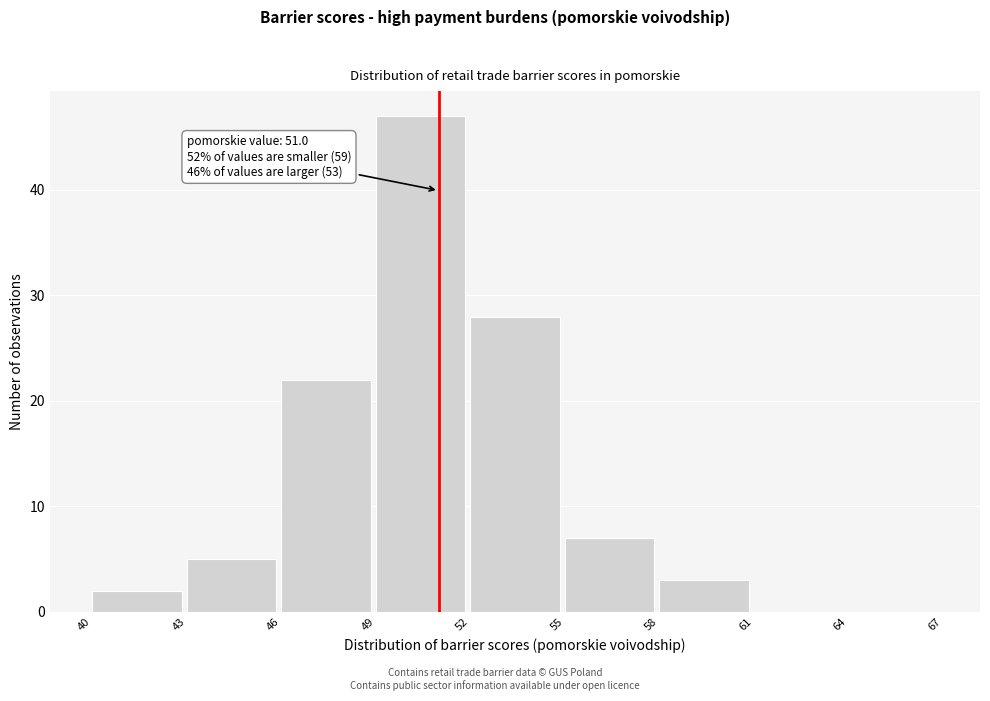

Which range on the x-axis has the tallest bar?

49 to 52